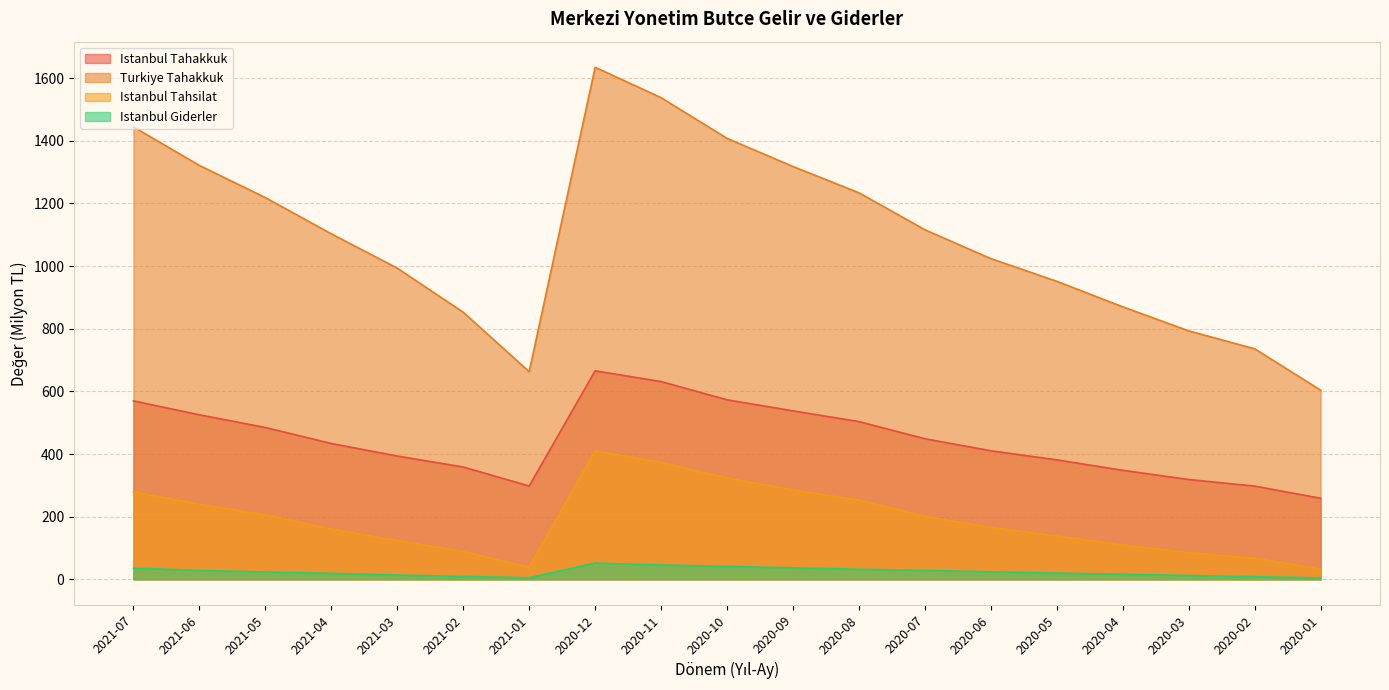

True or false: Istanbul Tahsilat and Istanbul Giderler intersect in this chart.

False